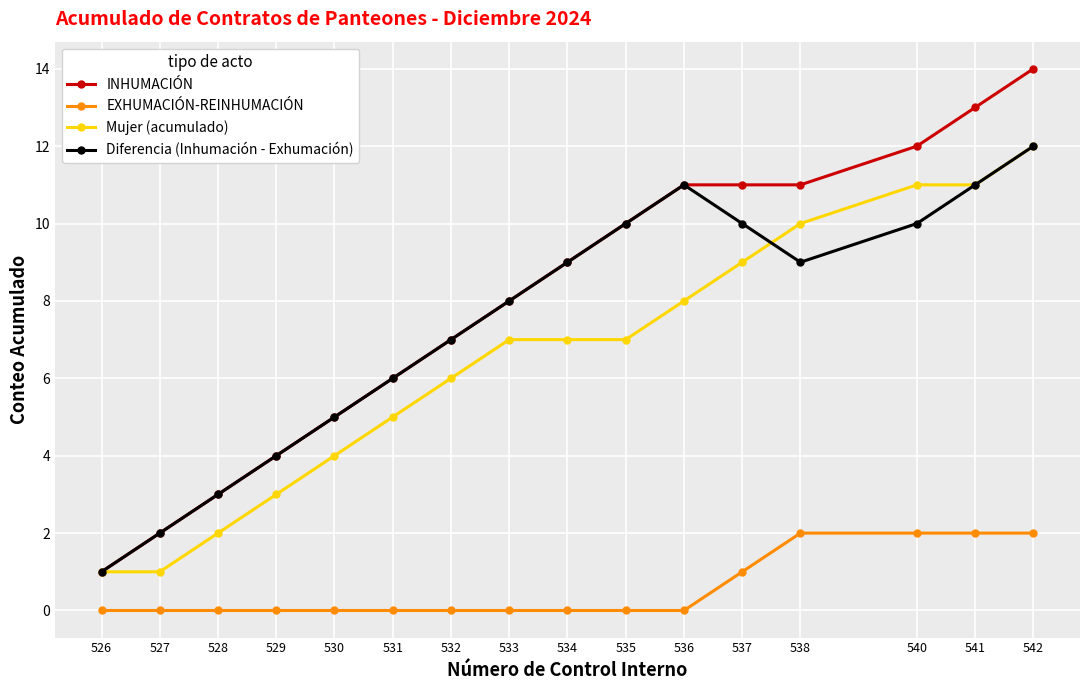

True or false: Mujer (acumulado) and EXHUMACIÓN-REINHUMACIÓN intersect in this chart.

False